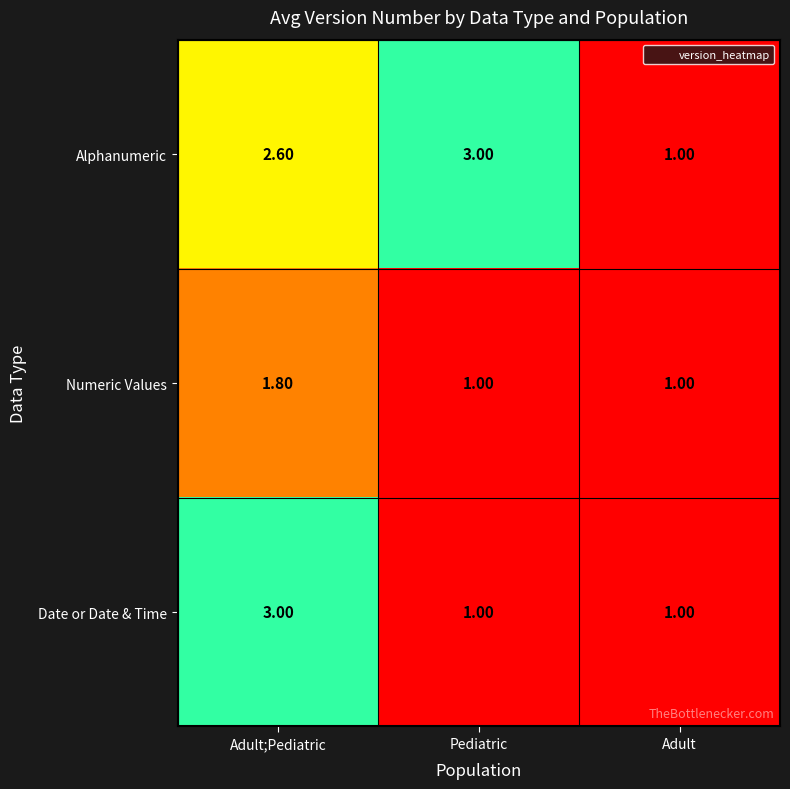

Which series changed the most between Adult;Pediatric and Adult?

Date or Date & Time